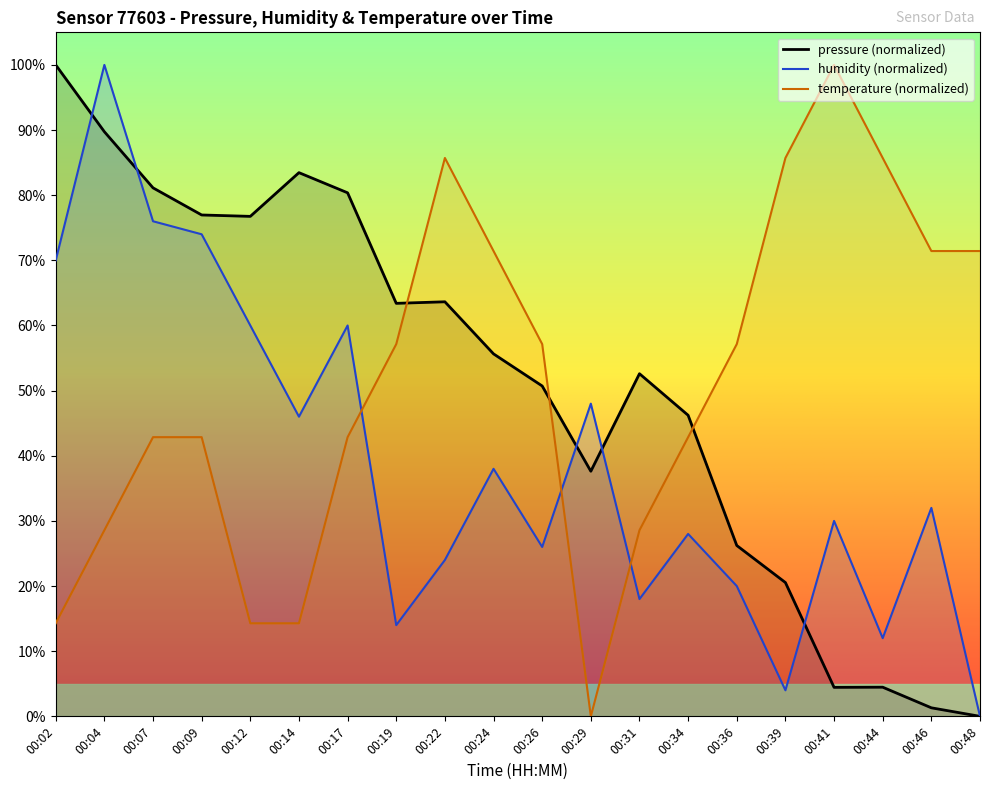

Does the chart have visible grid lines?

No